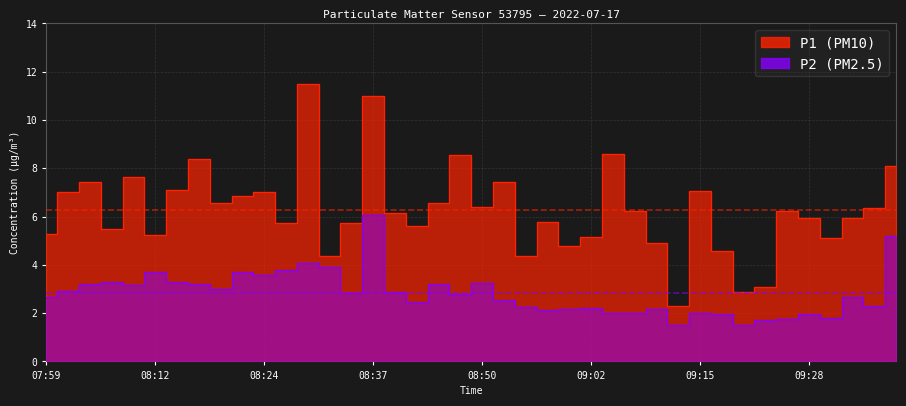

True or false: P1 and P2 intersect in this chart.

False